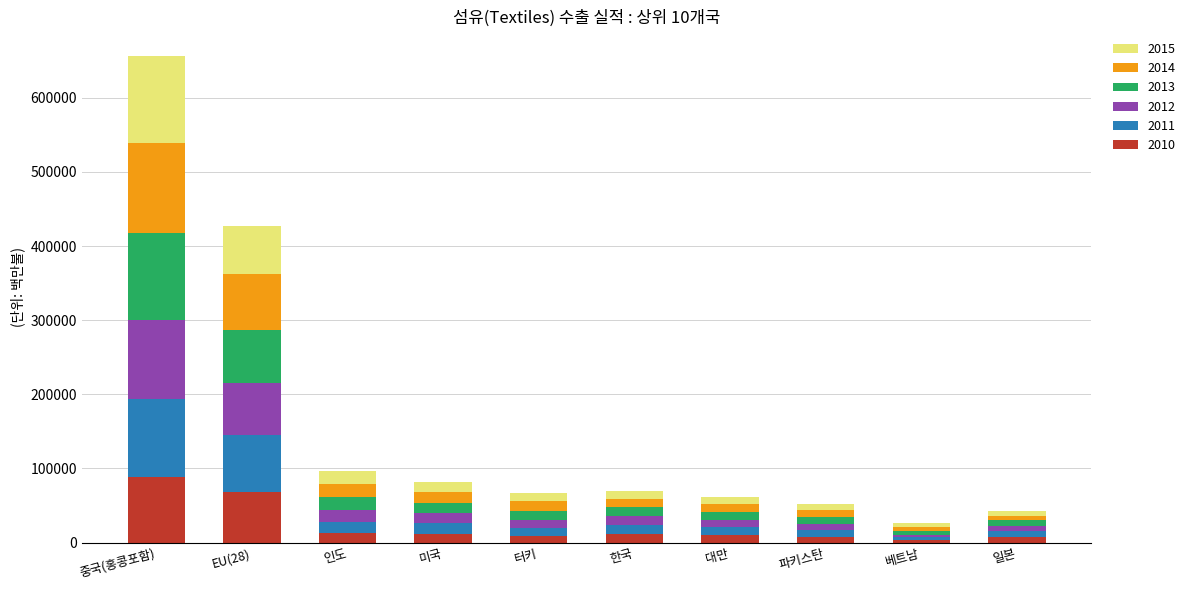

At which label does 2010 reach its peak?

중국(홍콩포함)